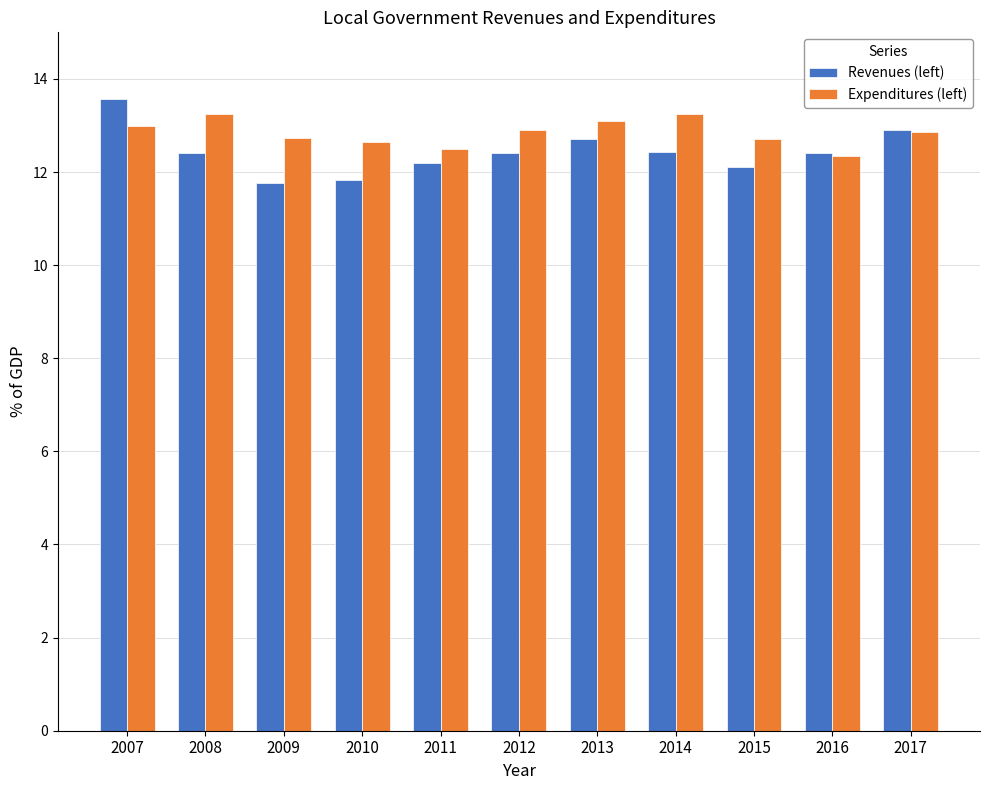

Is the value of Revenues (left) at 2012 greater than the value of Expenditures (left) at 2017?

No